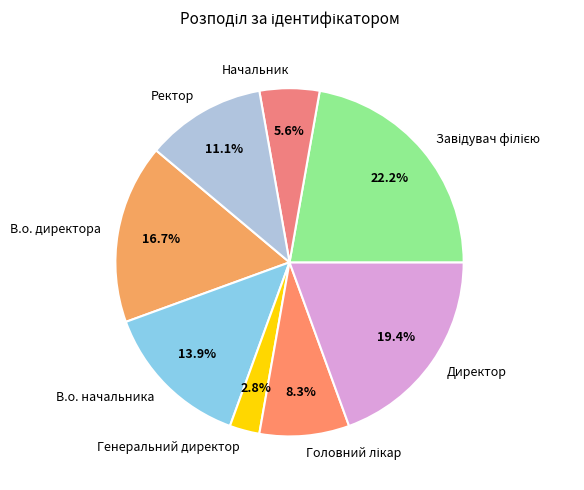

Is it true that Начальник is 6% of the pie?

True